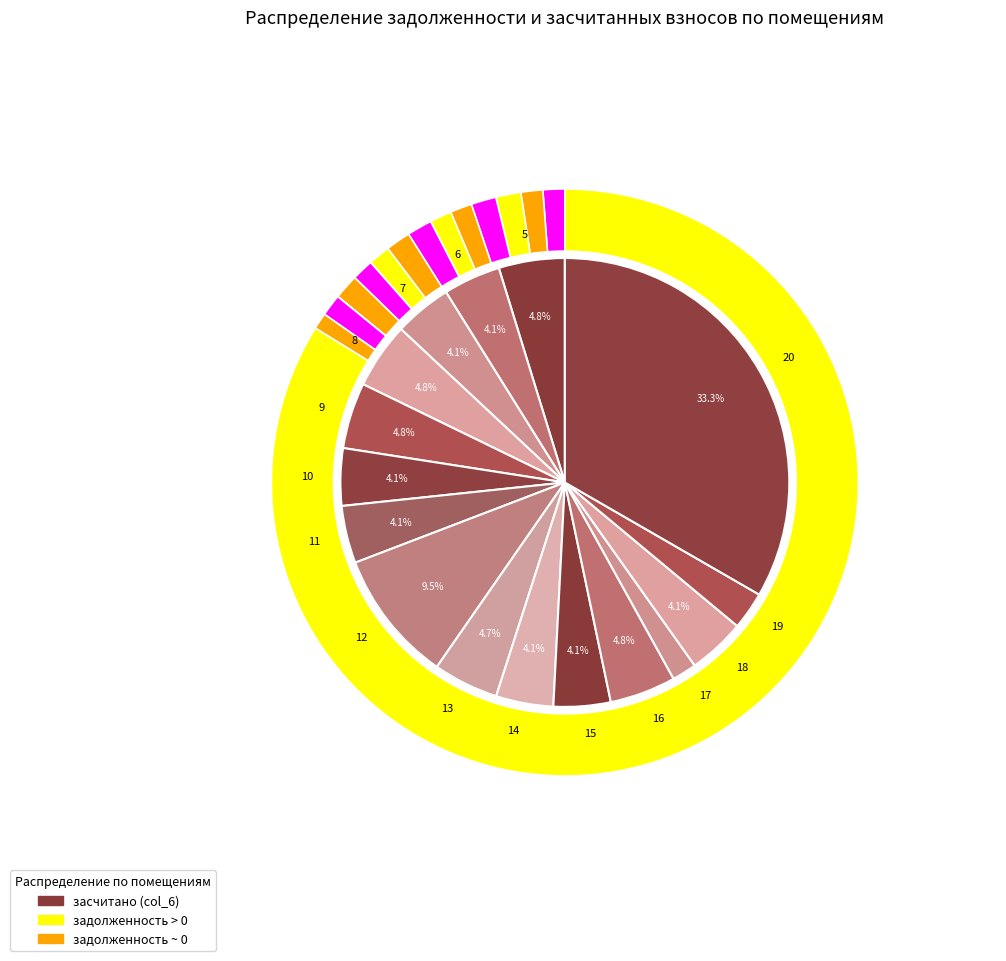

What is the largest slice in the pie chart?

20